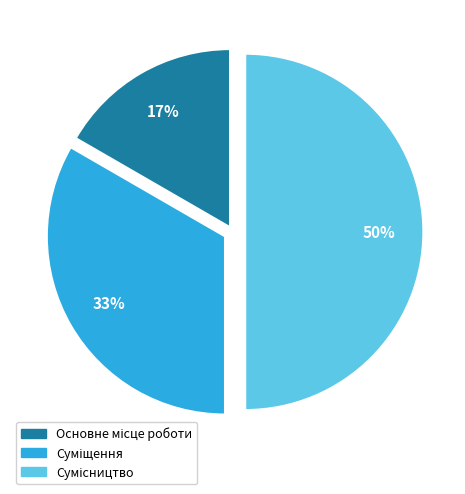

To the nearest percent, what is the difference between the largest and smallest slice percentages?

33%